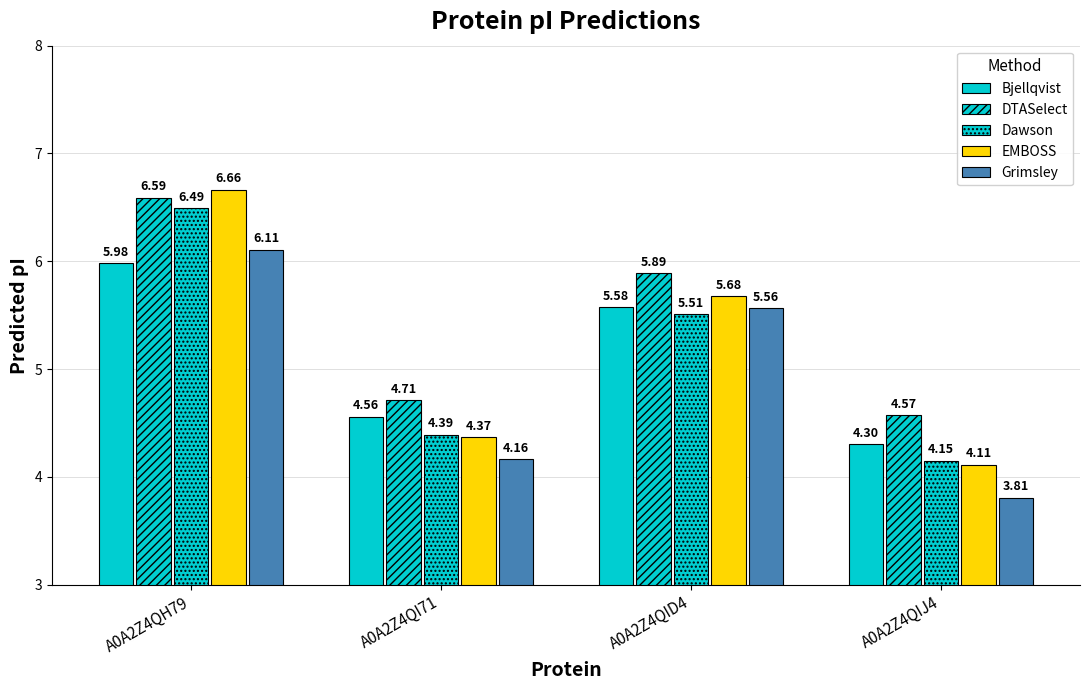

What is the maximum value for DTASelect?

6.6